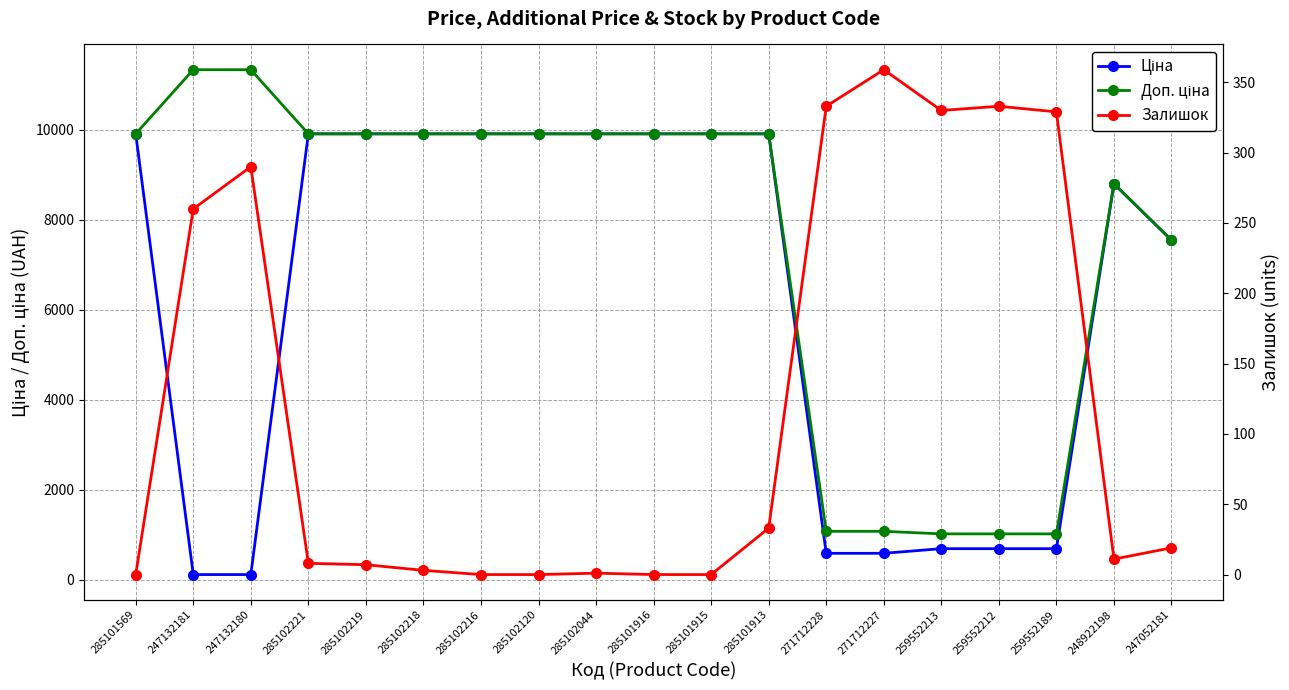

Is the value of Залишок at 259552212 greater than the value of Доп. ціна at 247052181?

No